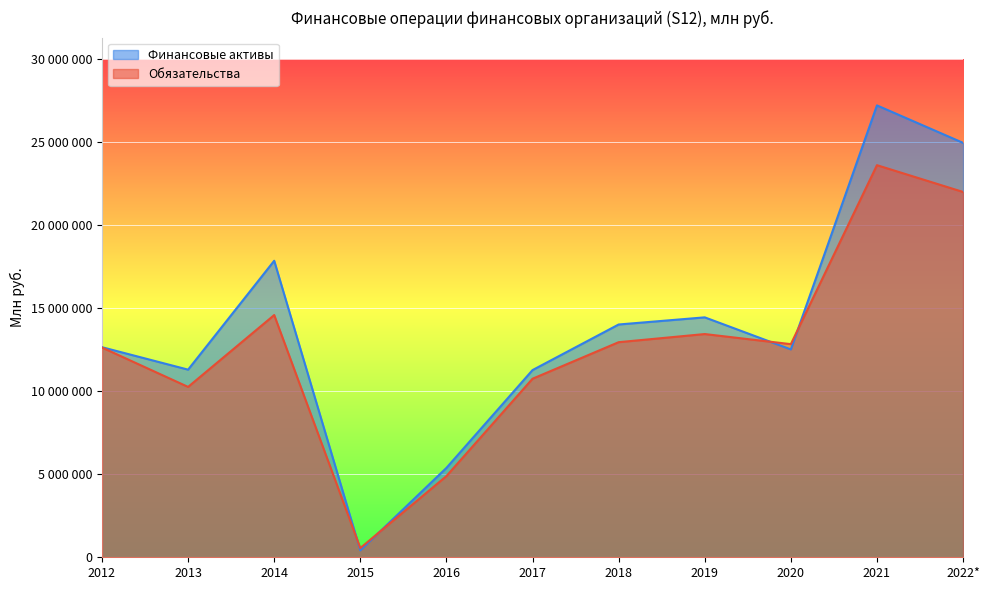

What is the label of the 11th point from the left?

2022*